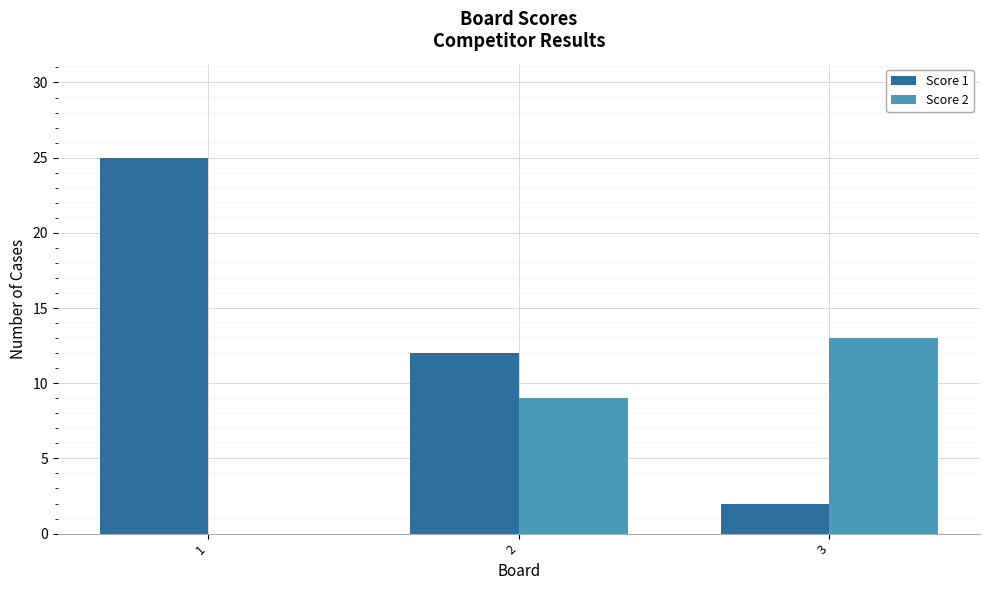

Is it true that Score 2 equals -8 at 1?

False